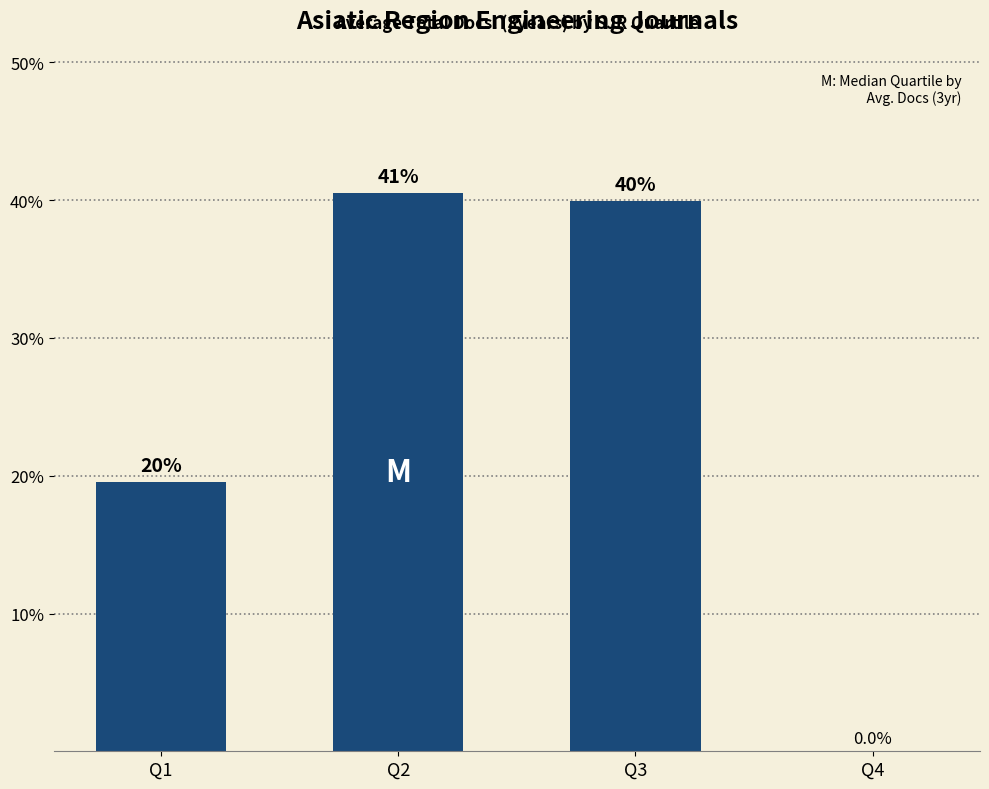

Are the bars grouped side by side (vs. stacked)?

No